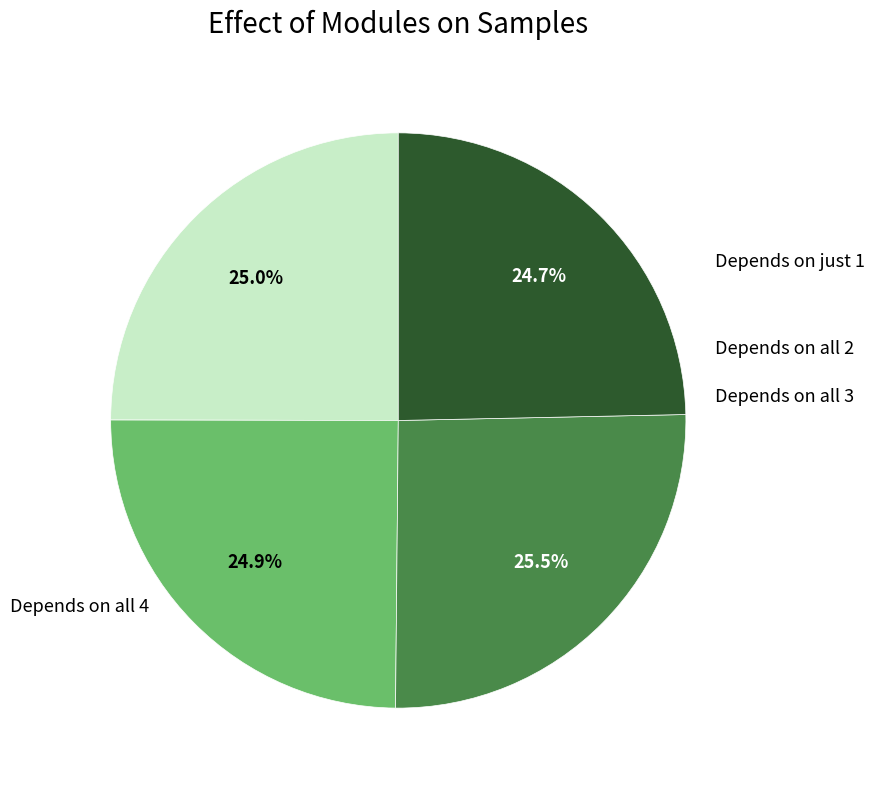

Does any single category account for the majority?

No